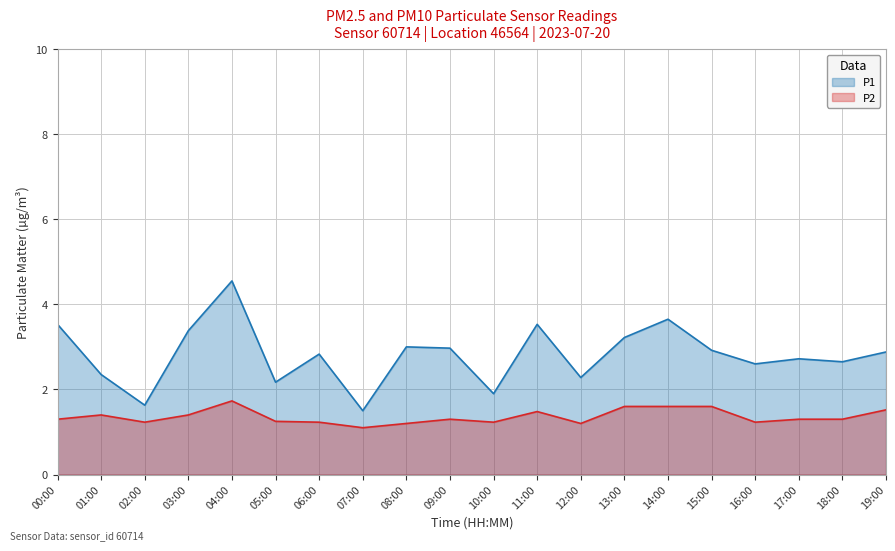

At which category does P1 reach its first local valley?

02:00